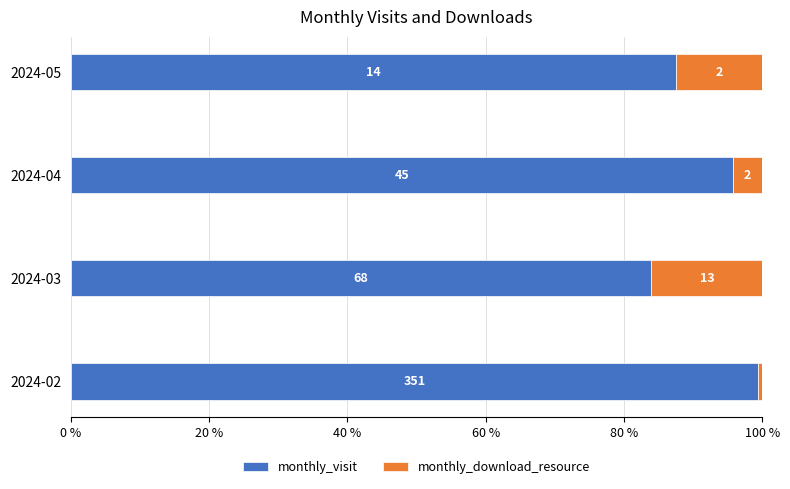

What are all the series names shown in the legend?

monthly_visit, monthly_download_resource